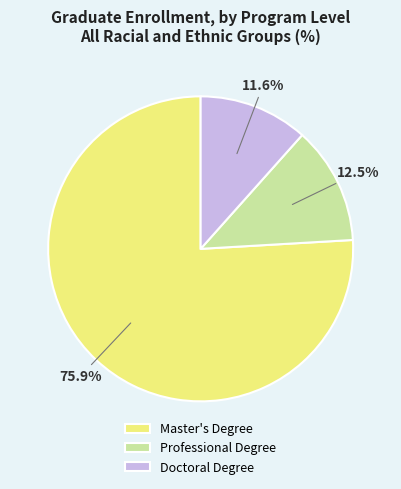

To the nearest percent, what percentage of the pie is Master's Degree?

76%